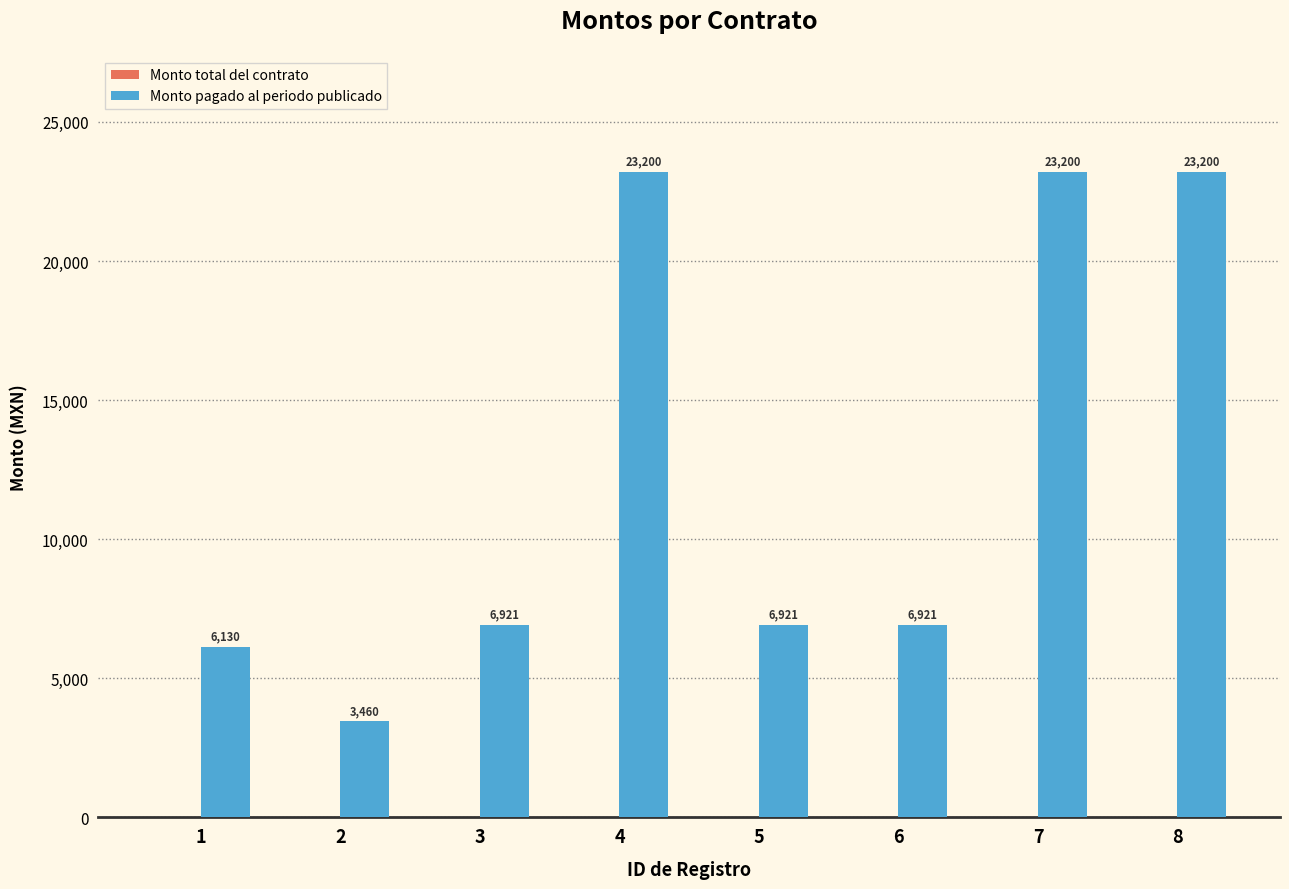

What is the value of the 5th bar from the left?

6921.2